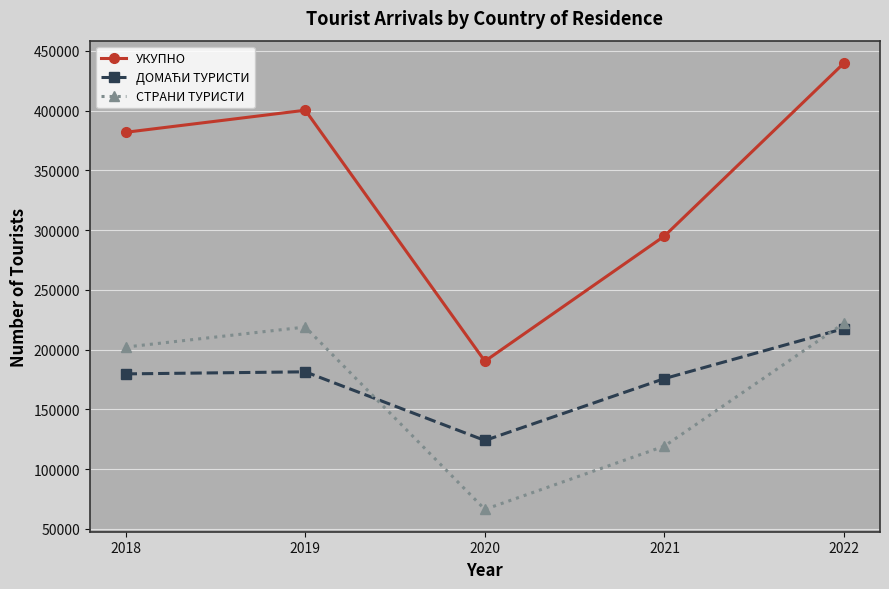

True or false: СТРАНИ ТУРИСТИ and УКУПНО intersect in this chart.

False